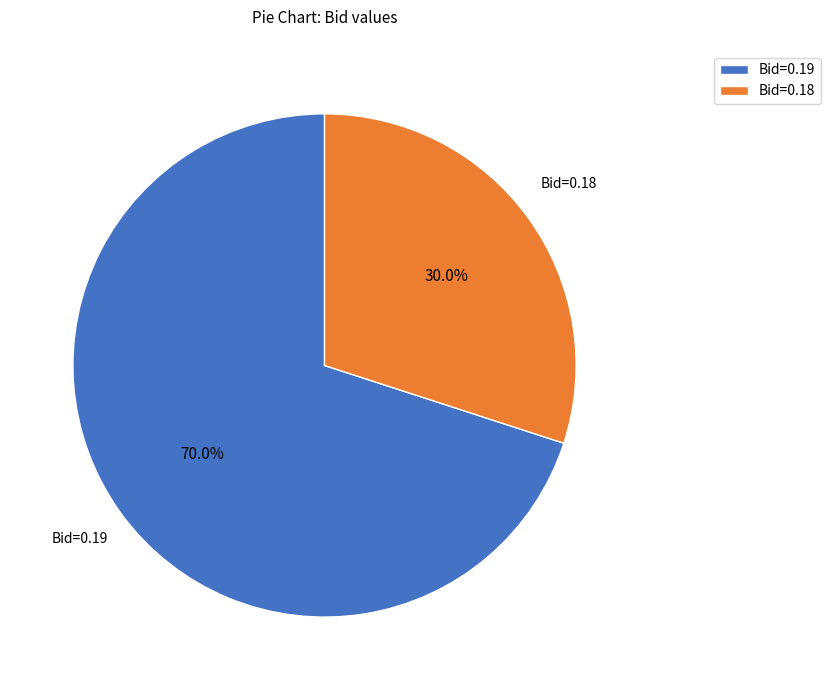

Count the number of slices in the pie.

2